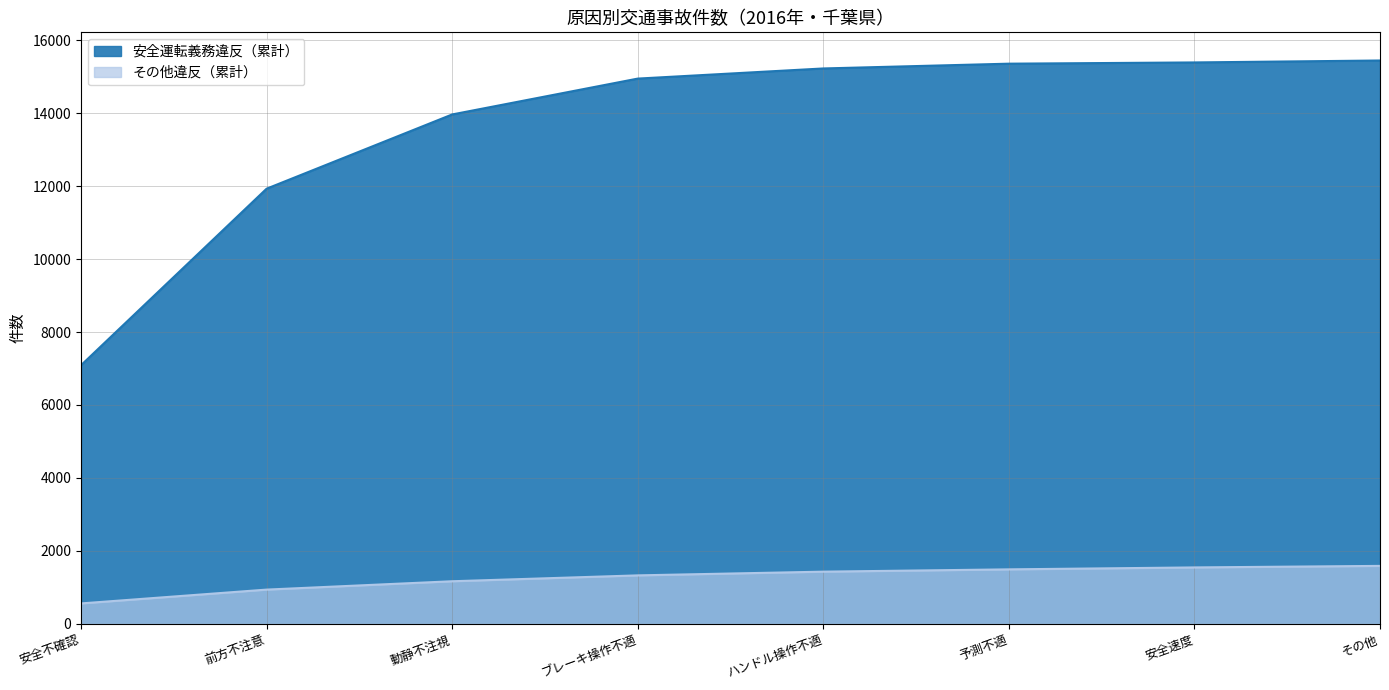

At which label does the data first exceed 1431?

予測不適